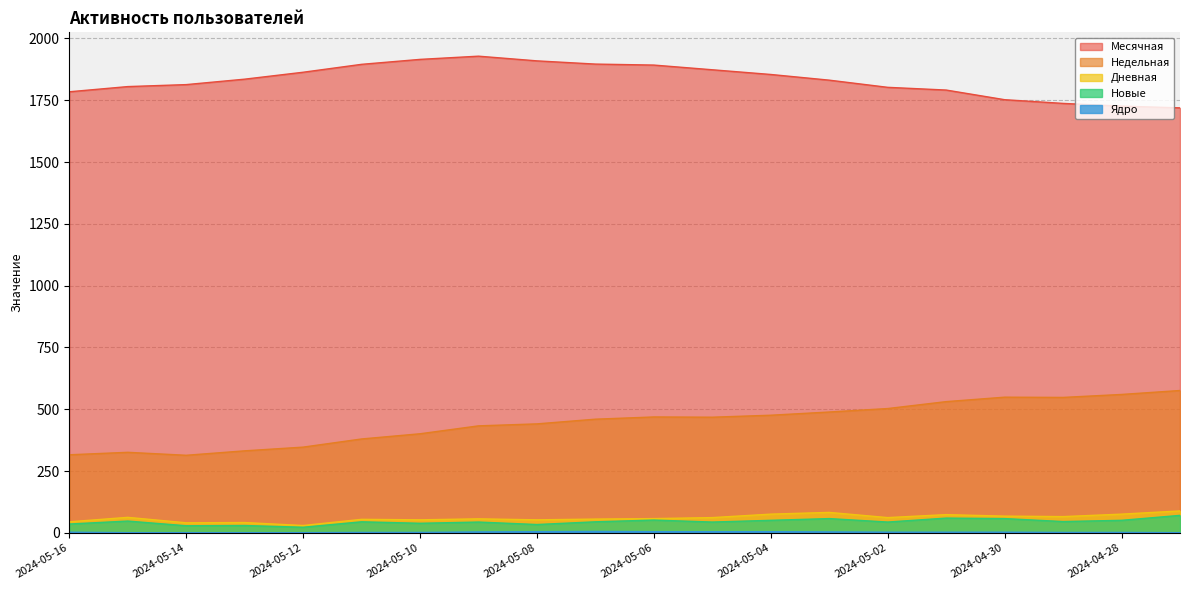

Where is the first local minimum for Дневная?

2024-05-14